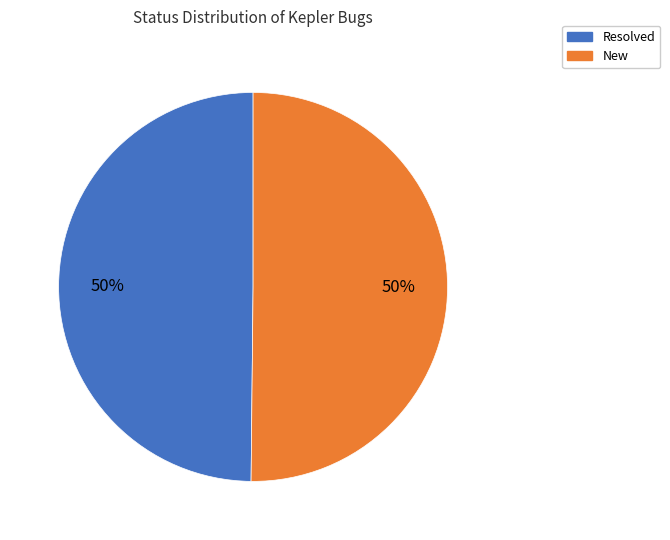

Is it true that New is 40% of the pie?

False